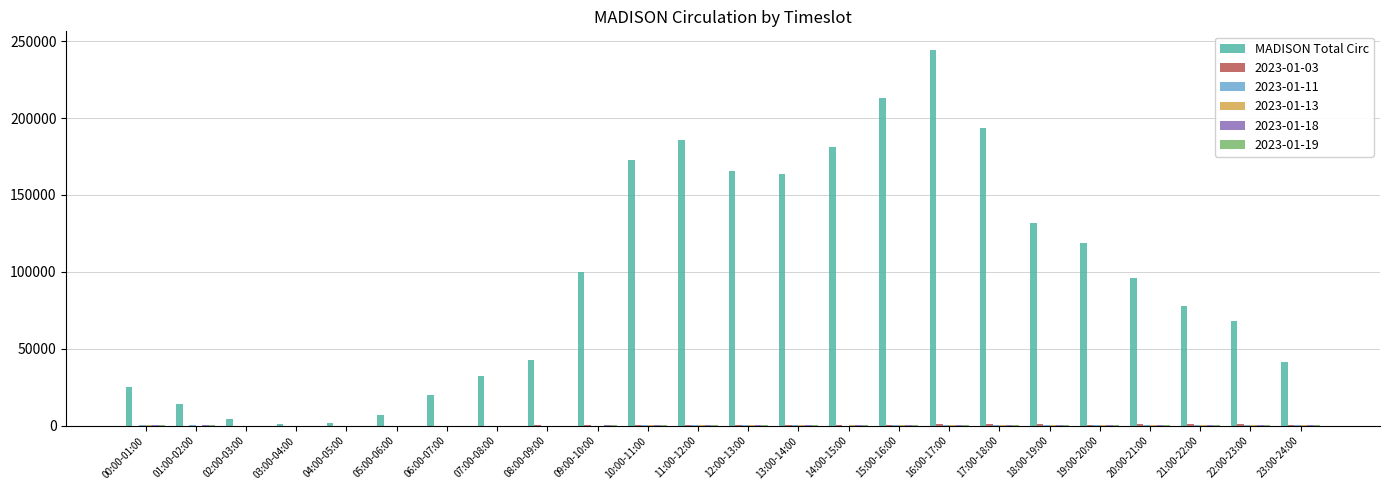

Are the bars horizontal?

No